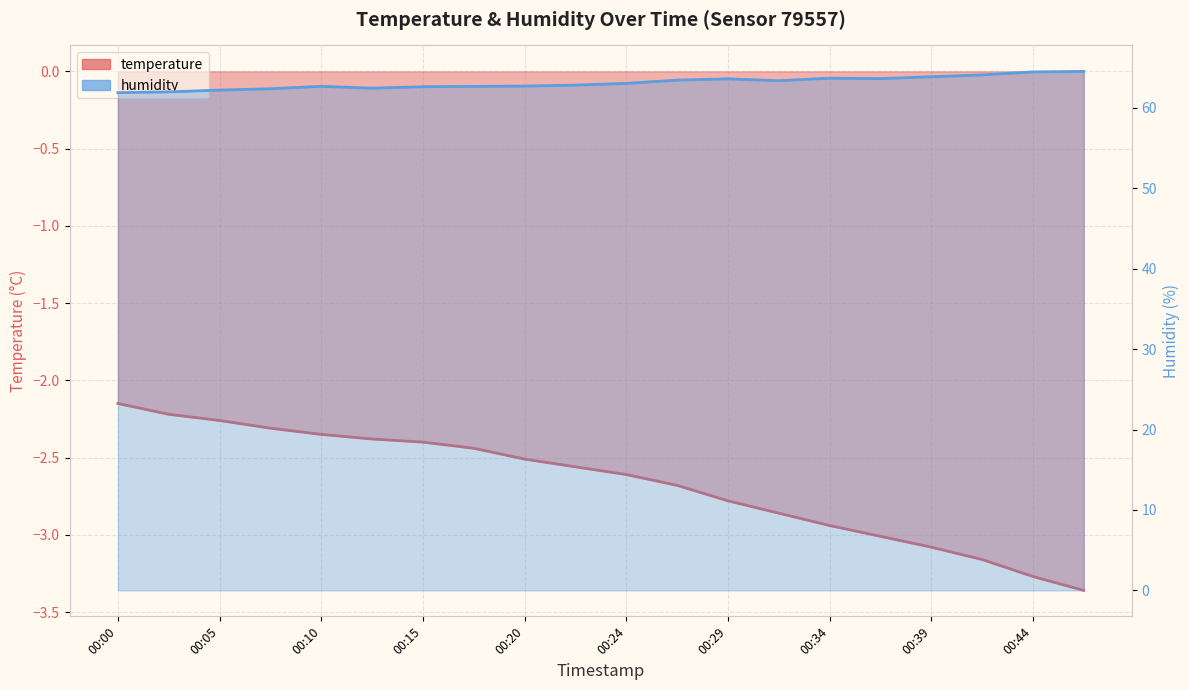

Reading right to left, what are all the values shown in this chart?

temperature: 00:46=-3.4	00:44=-3.3	00:41=-3.2	00:39=-3.1	00:37=-3.0	00:34=-2.9	00:32=-2.9	00:29=-2.8	00:27=-2.7	00:24=-2.6	00:22=-2.6	00:20=-2.5	00:17=-2.4	00:15=-2.4	00:12=-2.4	00:10=-2.4	00:07=-2.3	00:05=-2.3	00:03=-2.2	00:00=-2.1
humidity: 00:46=64.5	00:44=64.5	00:41=64.1	00:39=63.9	00:37=63.6	00:34=63.7	00:32=63.4	00:29=63.6	00:27=63.5	00:24=63.0	00:22=62.8	00:20=62.7	00:17=62.7	00:15=62.6	00:12=62.5	00:10=62.7	00:07=62.4	00:05=62.2	00:03=62.0	00:00=61.9